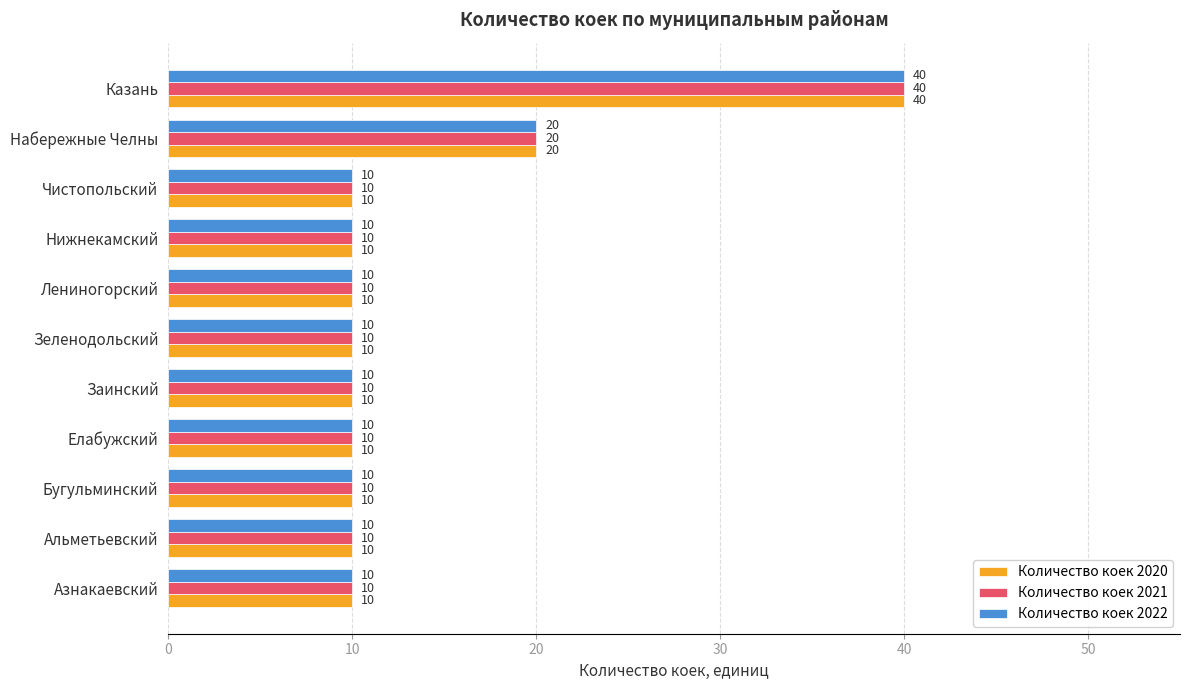

Which category has the highest value in the Количество коек 2021 series?

Казань